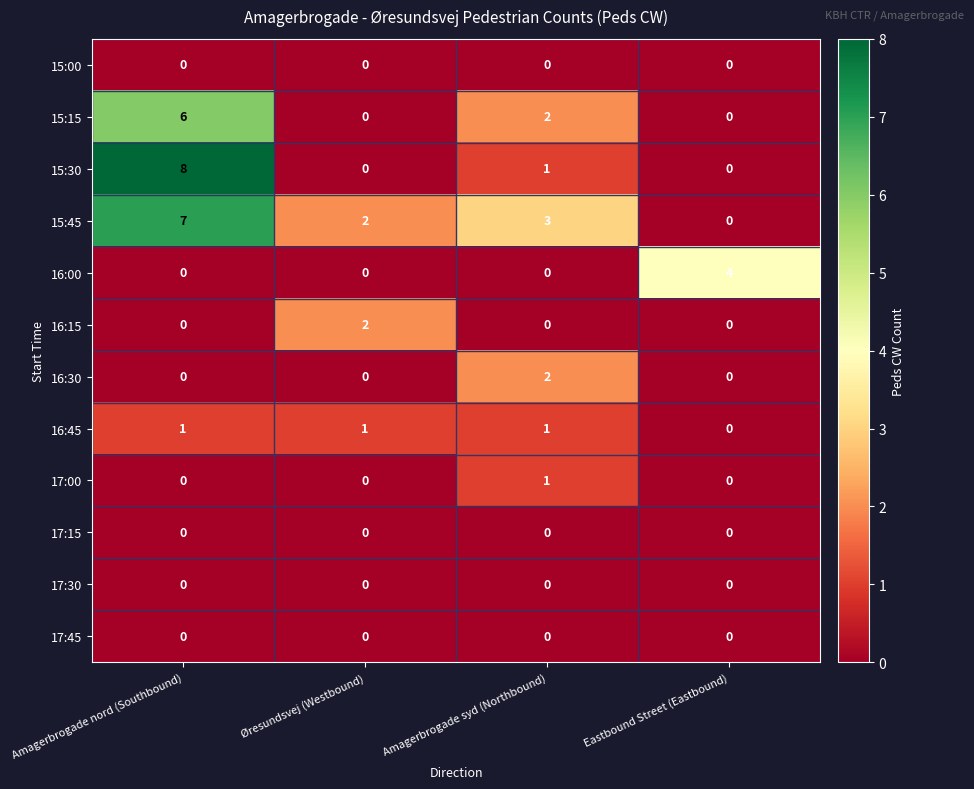

At which label does 15:15 reach its peak?

Amagerbrogade nord (Southbound)